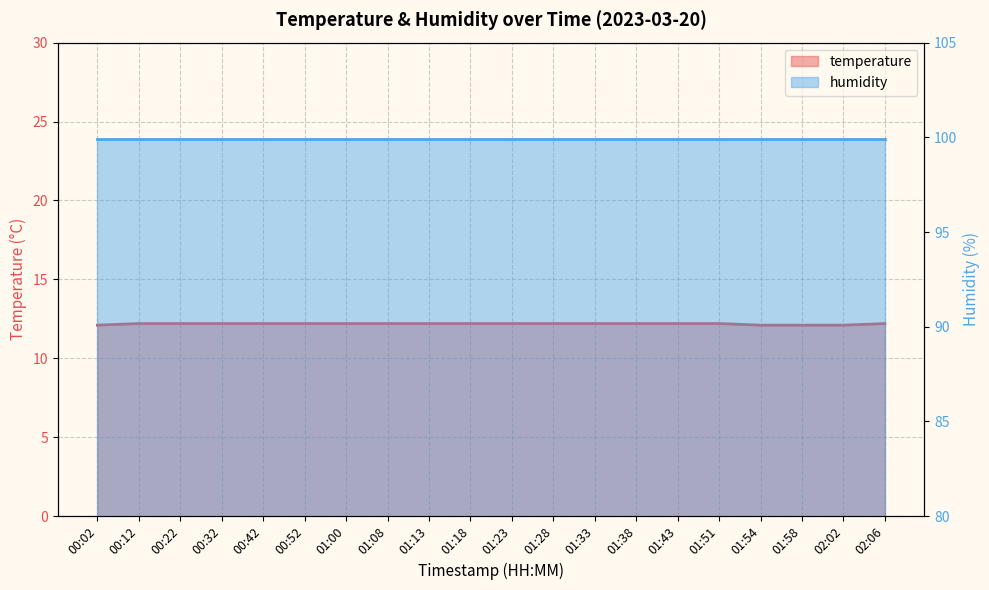

Reading left to right, extract all data points from this chart.

00:02=12.1	00:12=12.2	00:22=12.2	00:32=12.2	00:42=12.2	00:52=12.2	01:00=12.2	01:08=12.2	01:13=12.2	01:18=12.2	01:23=12.2	01:28=12.2	01:33=12.2	01:38=12.2	01:43=12.2	01:51=12.2	01:54=12.1	01:58=12.1	02:02=12.1	02:06=12.2